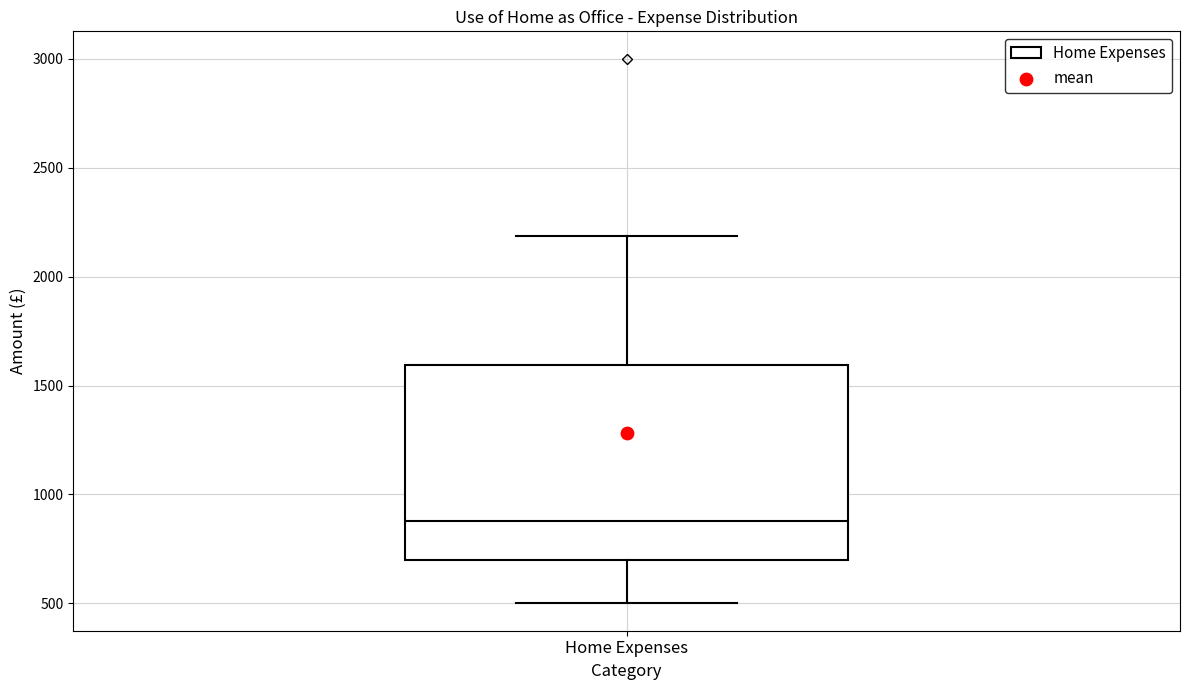

Transcribe this box plot: give where the median line is, the range the box spans, and where the two whiskers end, as read against the y-axis. The values are not printed on the chart, so give them approximately, as read against the axis.

median 900, box 700 to 1600, whiskers 500 to 2200